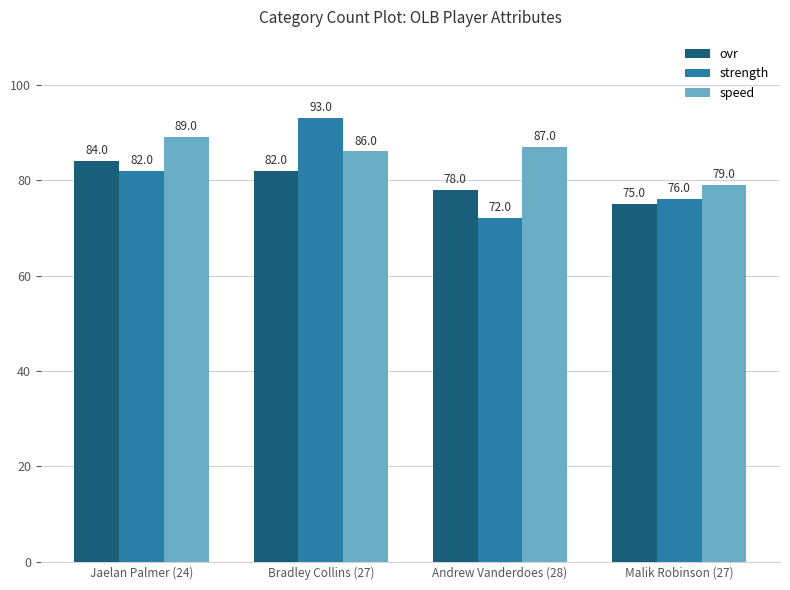

How many data points does each series have?

4